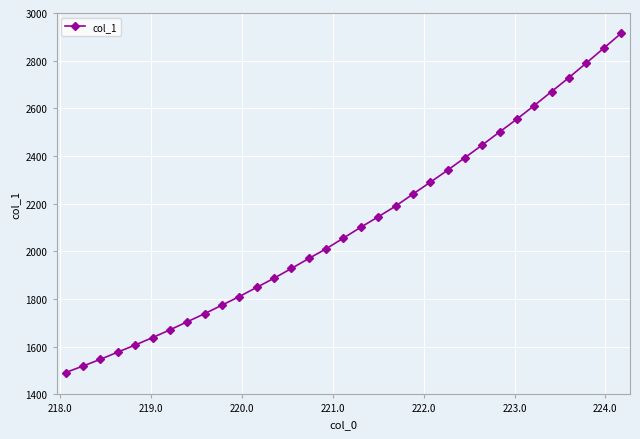

What is the sum of all values?

69551.9